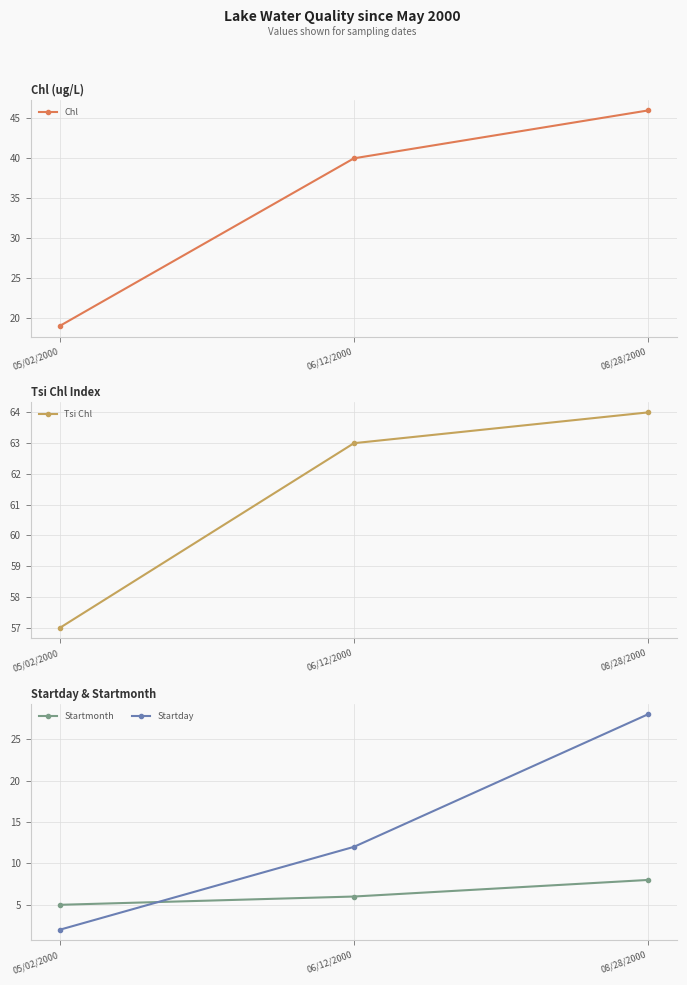

At which label is Startday closest to 15?

06/12/2000